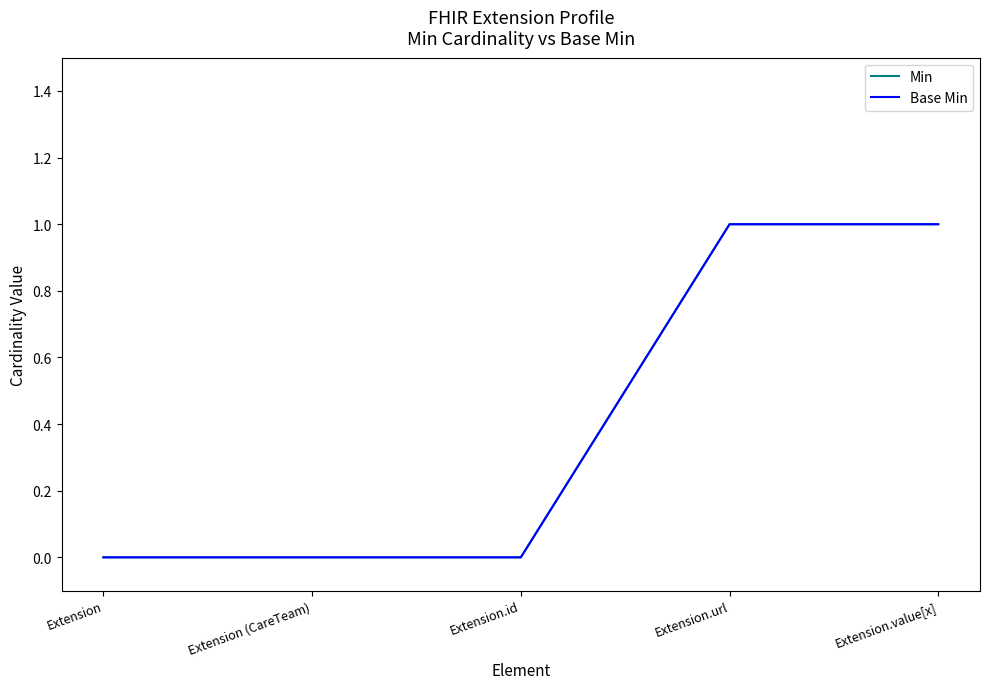

What is the sum of the Base Min values at Extension.url and Extension (CareTeam)?

1